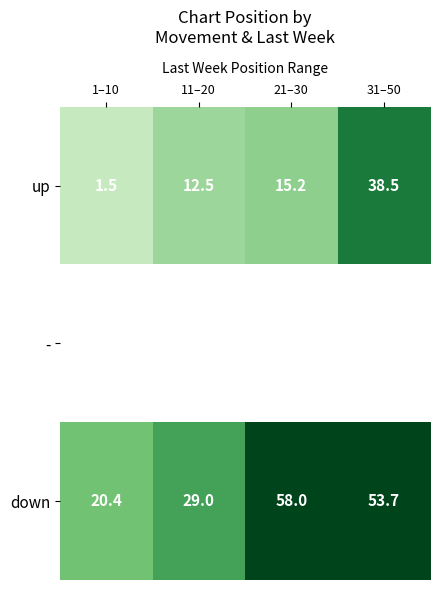

What is the approximate value of up at 1–10?

1.5